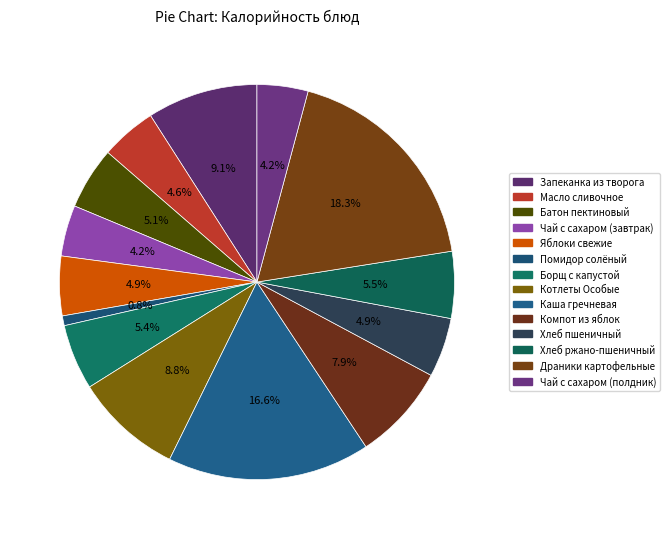

How many segments does this pie chart have?

14